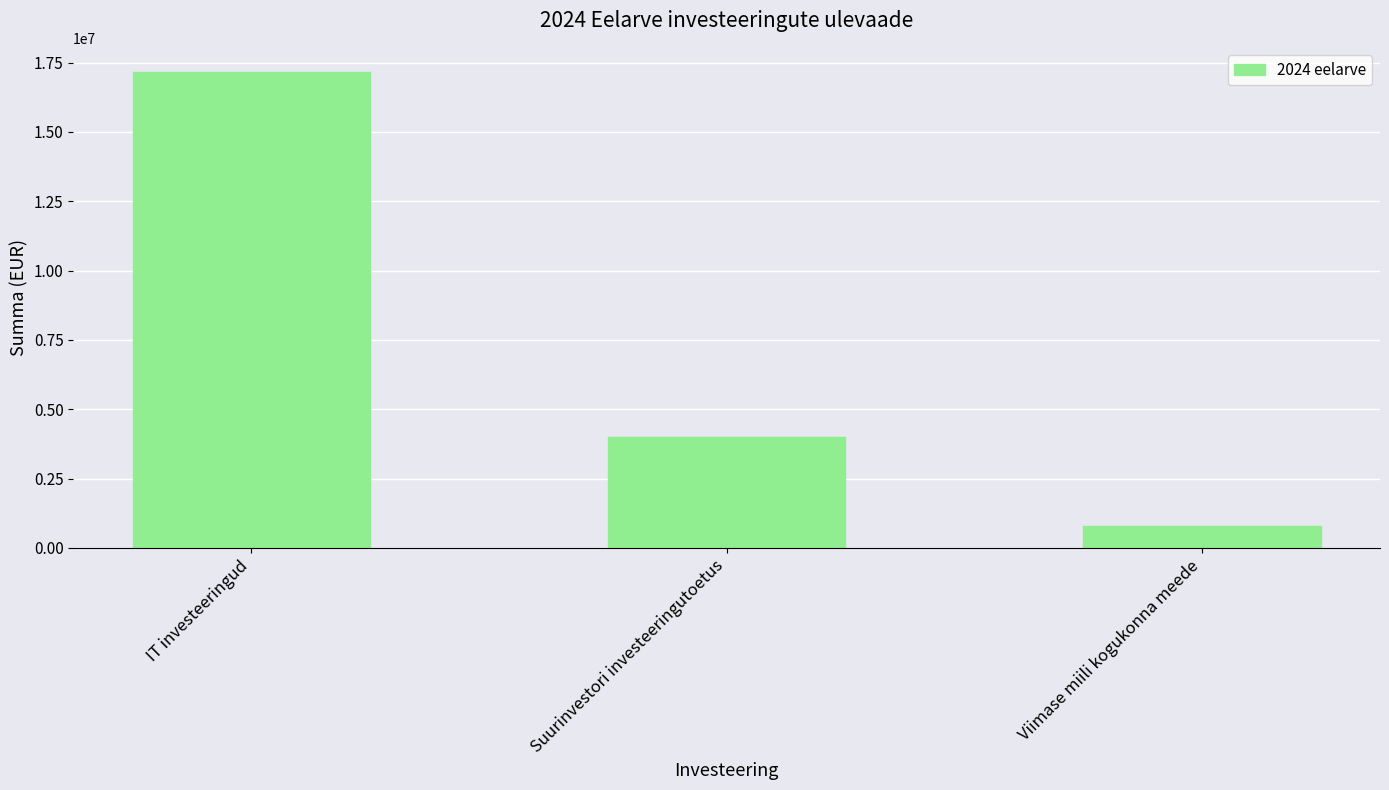

The chart shows a value of 5355523 at Suurinvestori investeeringutoetus. True or false?

False